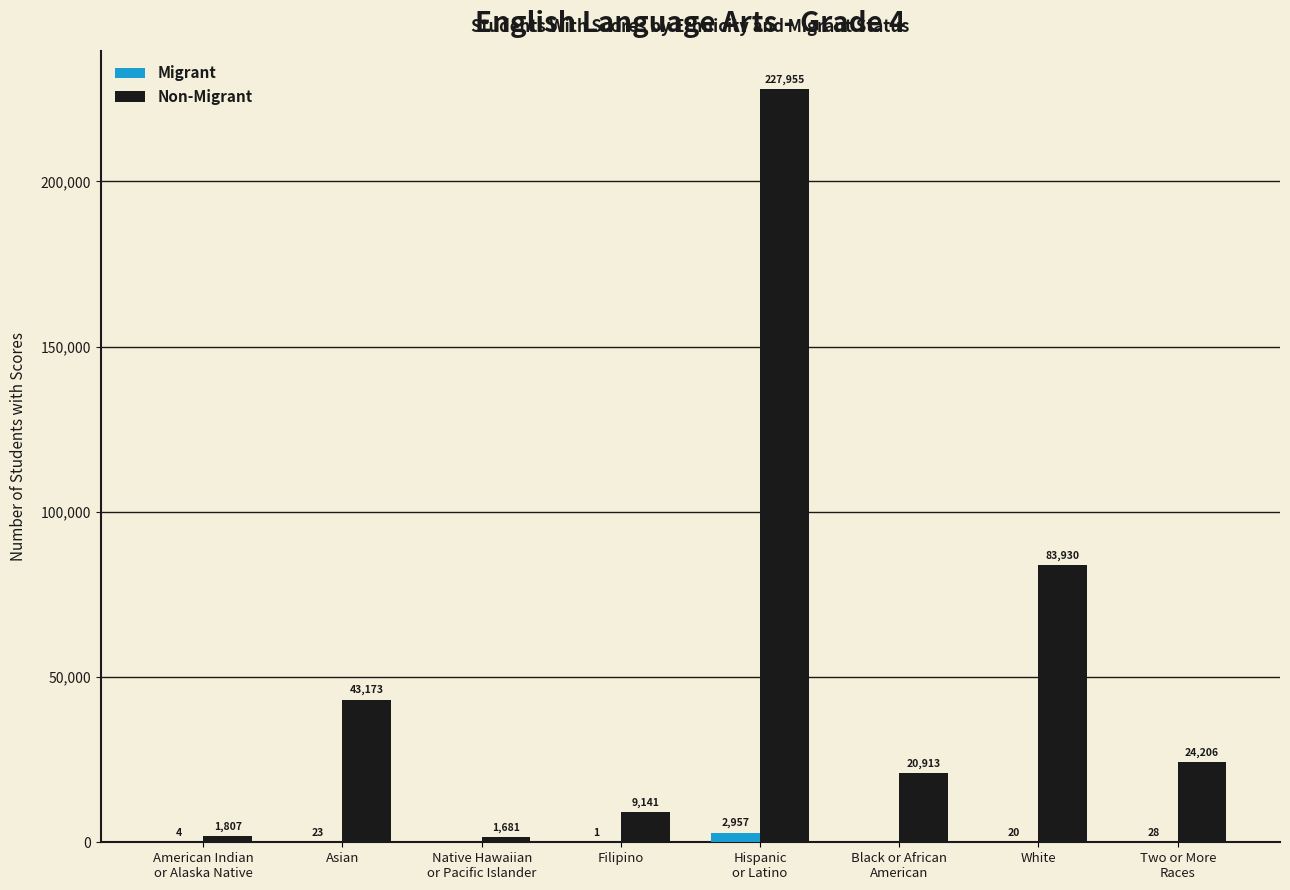

What is the approximate value of Non-Migrant at Native Hawaiian
or Pacific Islander, to the nearest 100?

1700